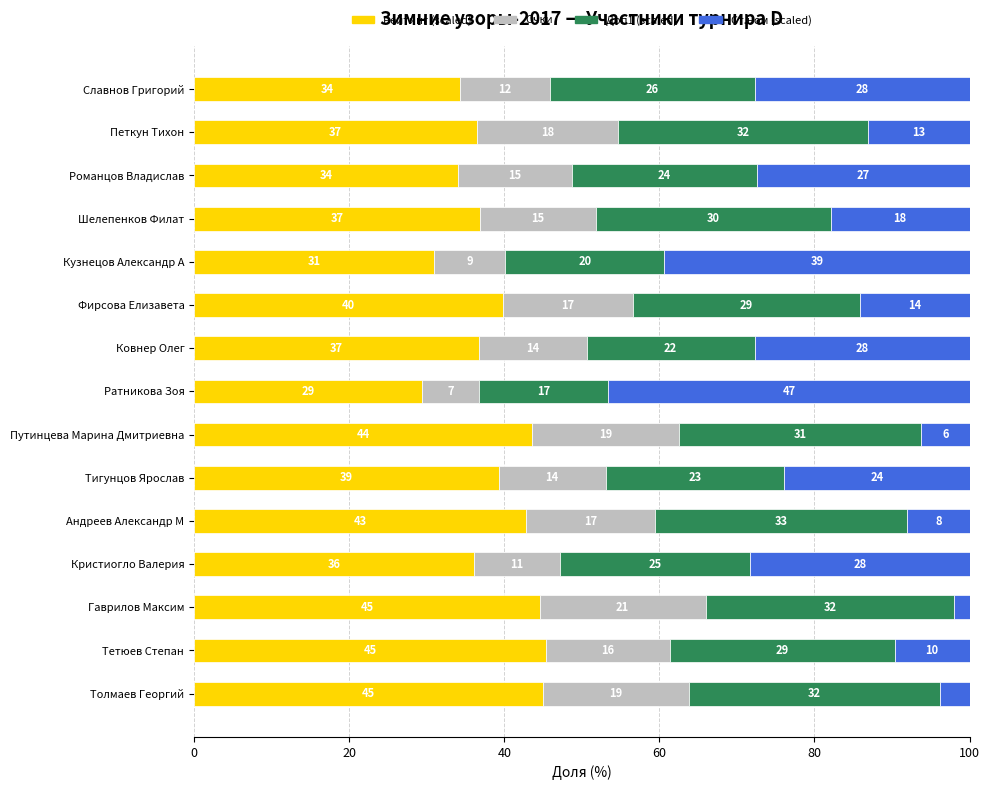

What are all the series names shown in the legend?

Рейтинг (scaled), Очки, Доп1 (scaled), Ст.ном (scaled)